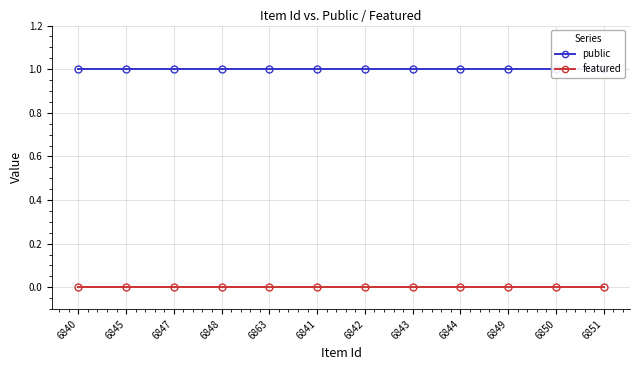

Does the chart have visible grid lines?

Yes